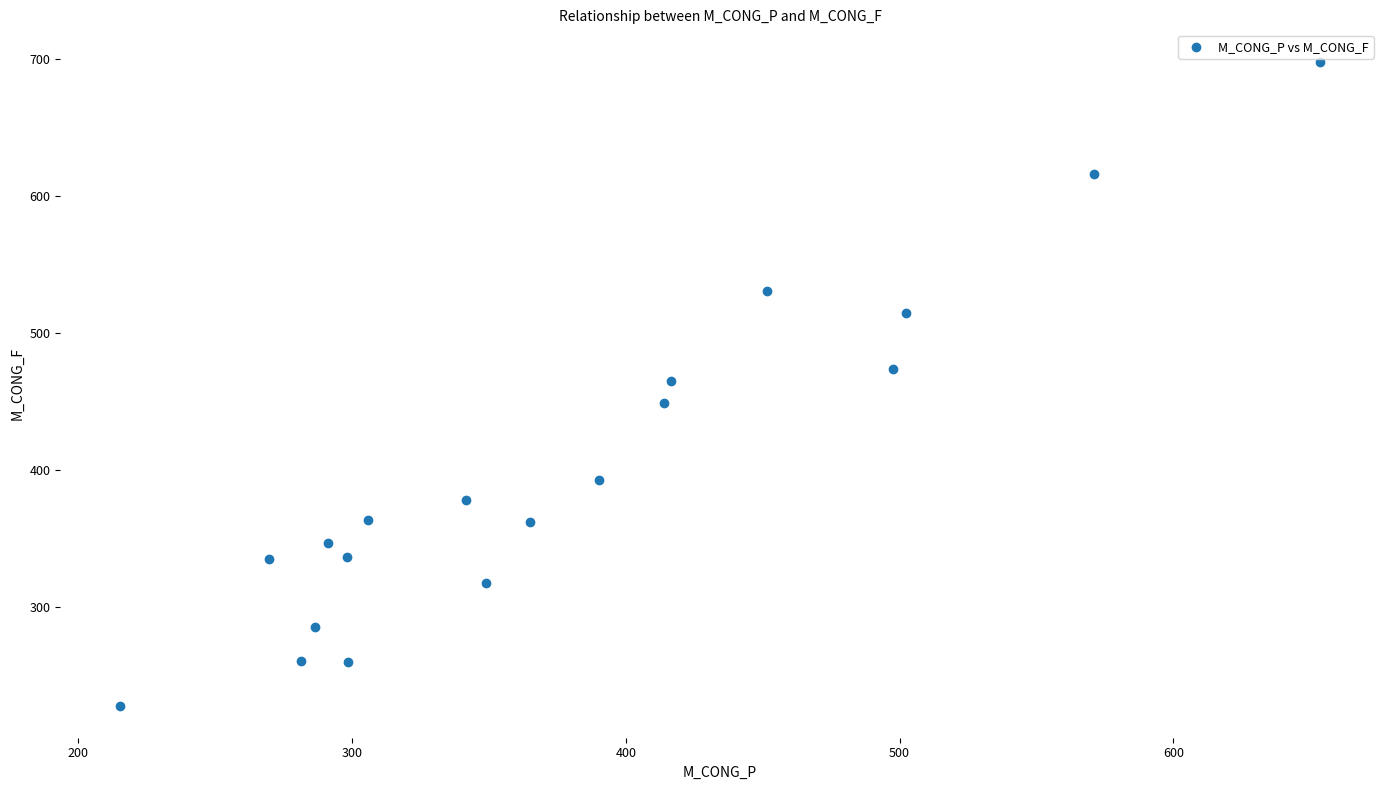

What is the range of Y values (max minus min)?

470.2